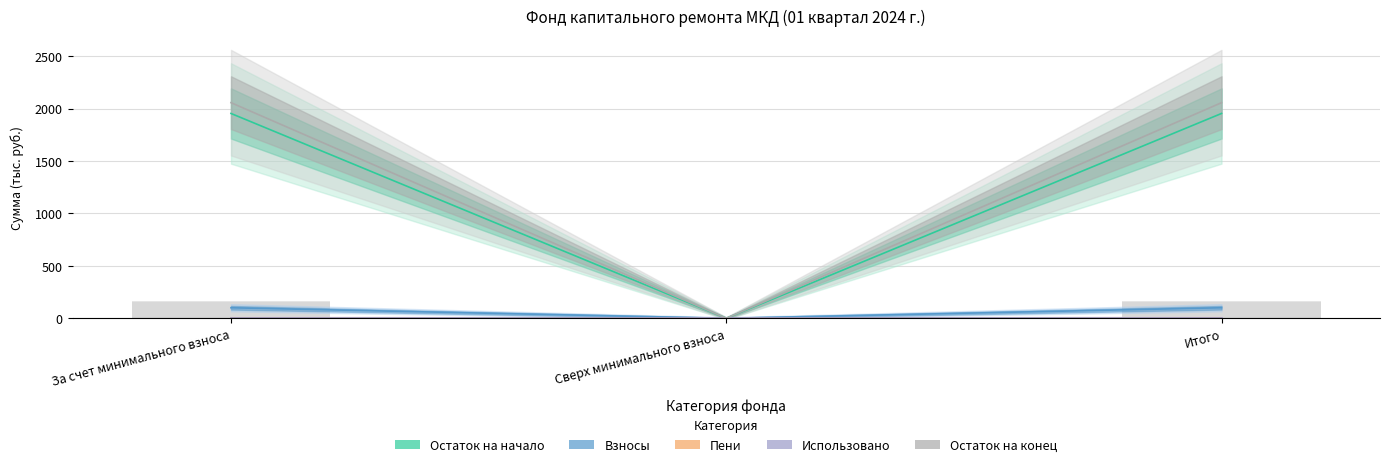

How many bars are there in total?

15